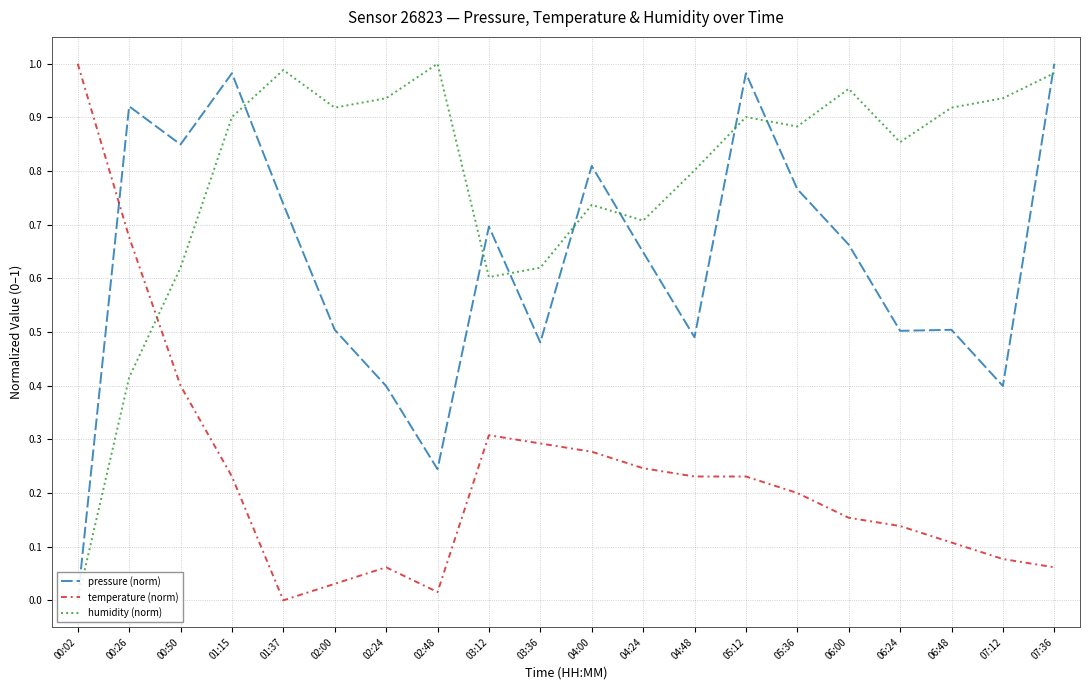

What is the sum of all humidity (norm) values?

15.7